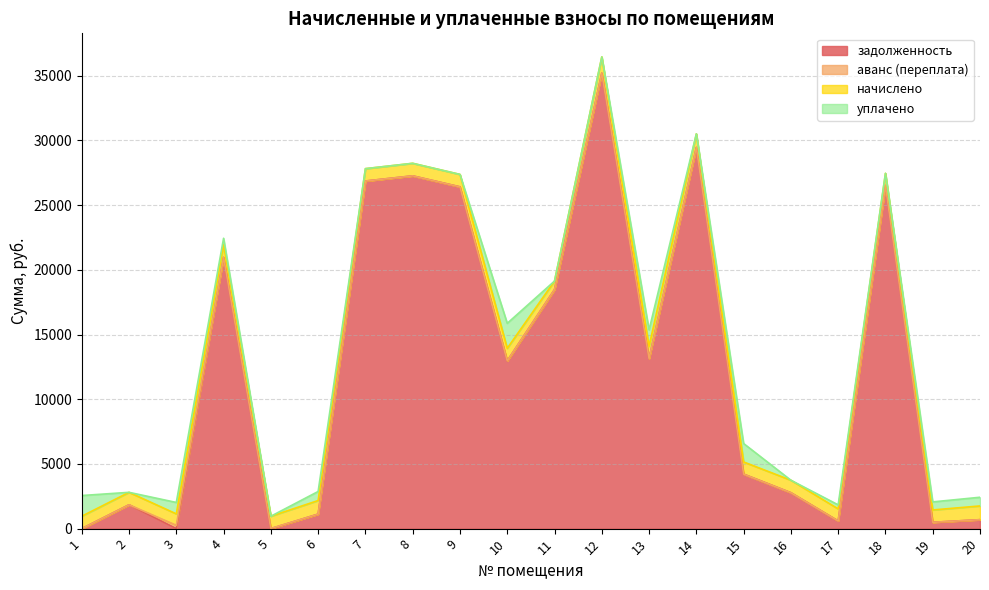

At which label is аванс (переплата) closest to 128?

5